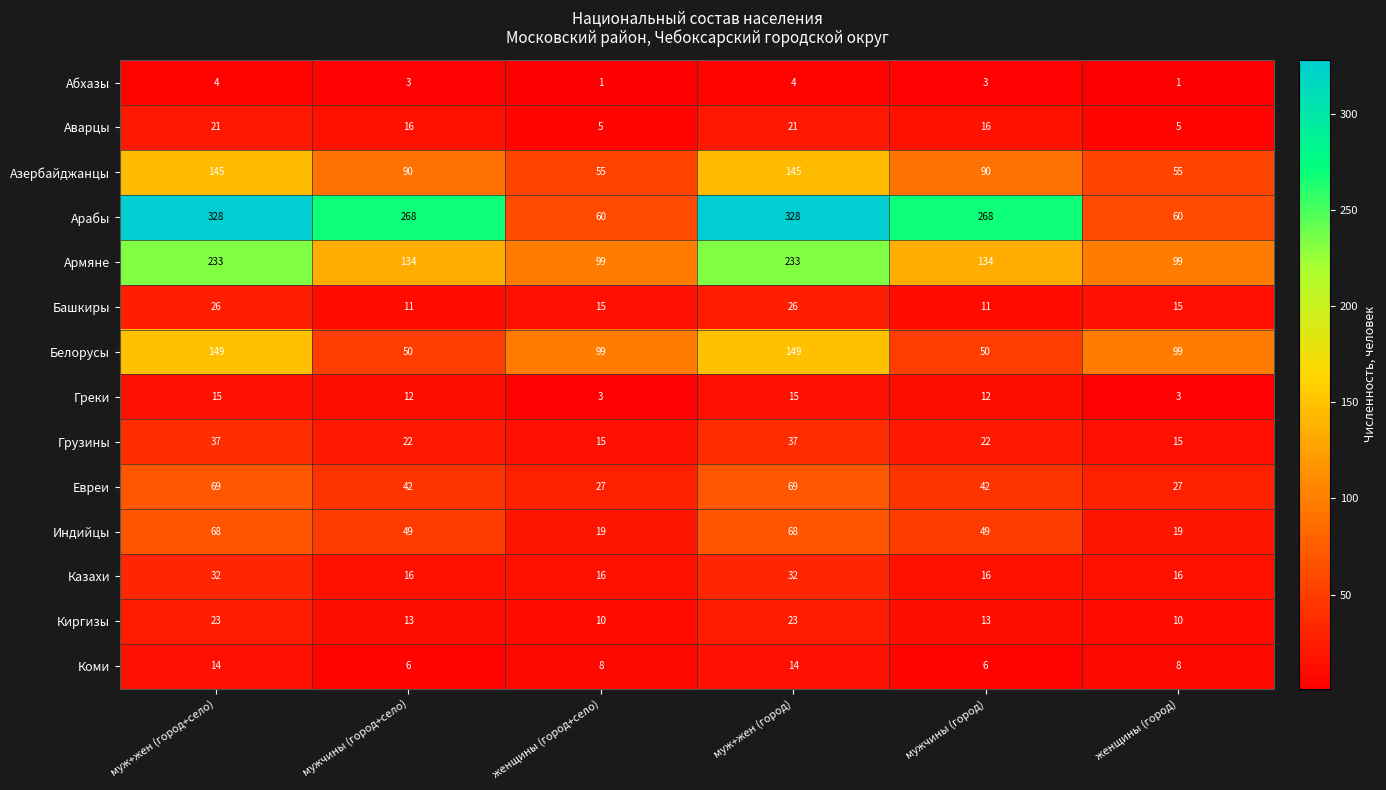

What is the greatest value displayed?

328